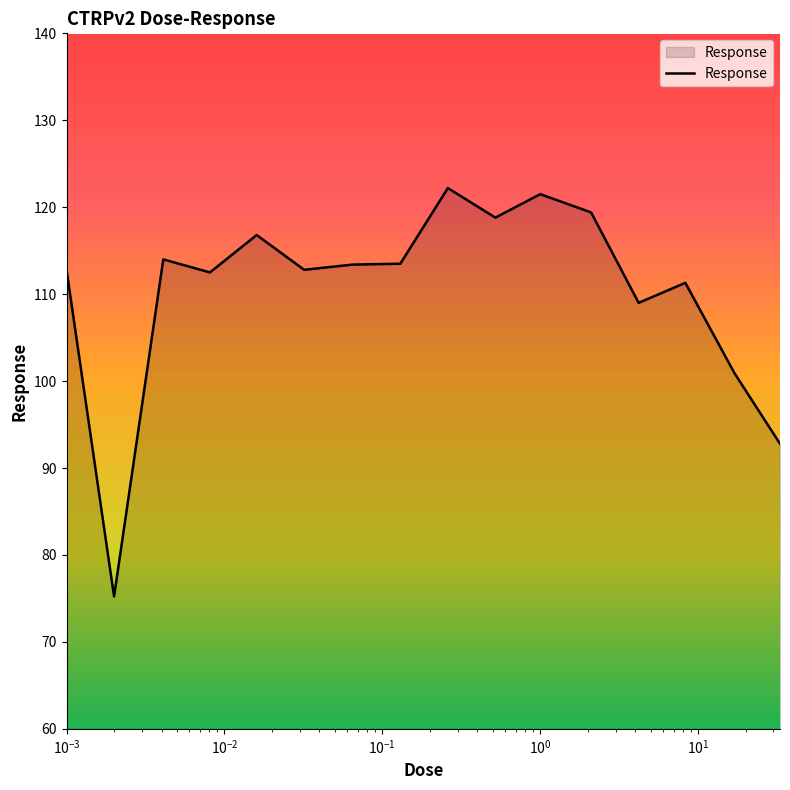

What is the maximum value shown in the chart?

122.2